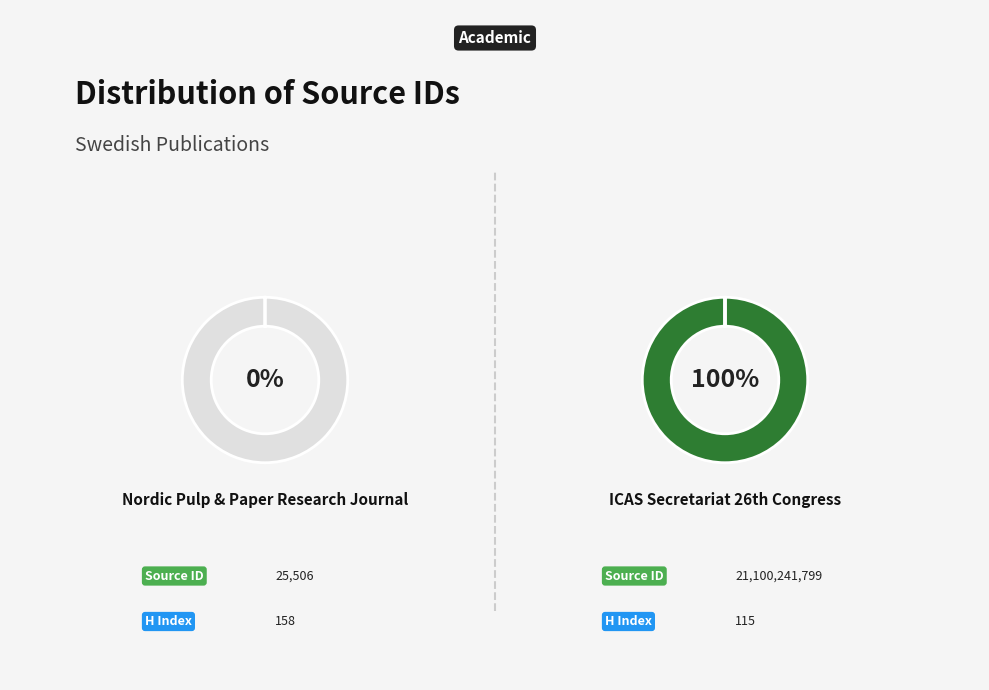

How many slices are in this pie chart?

2